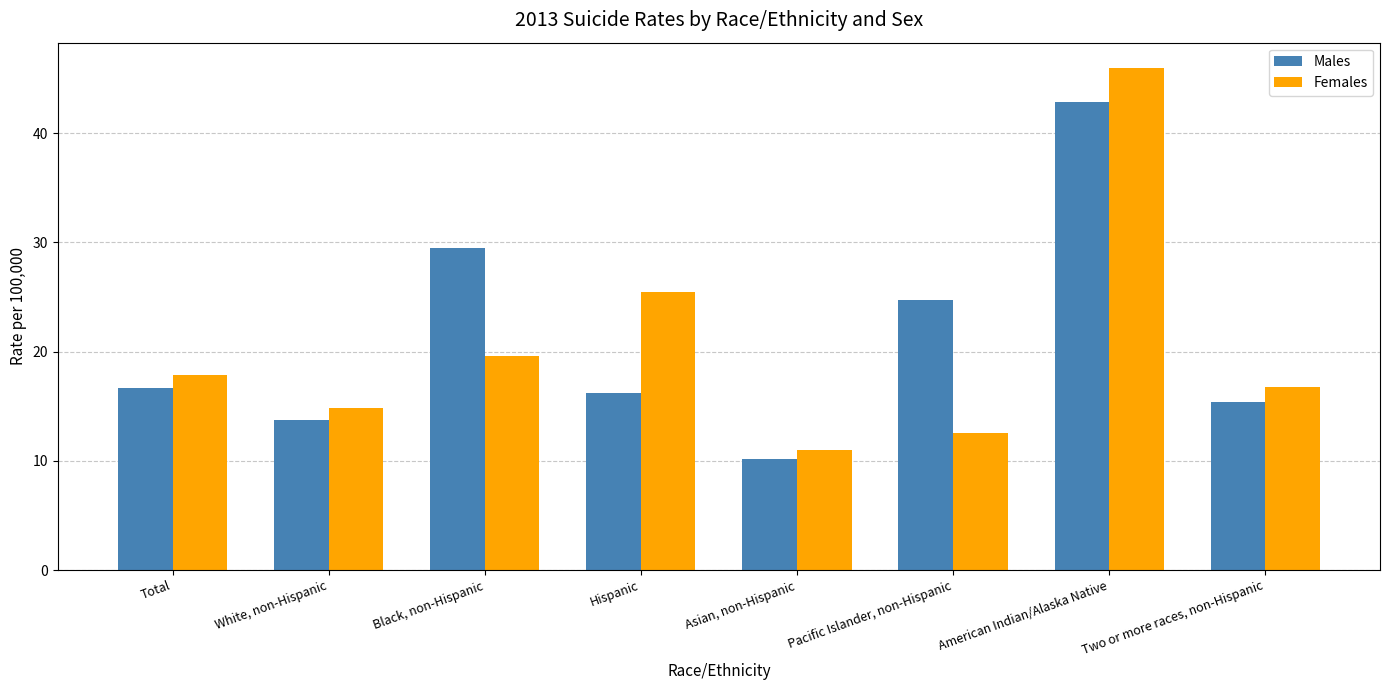

Is the value of Males at White, non-Hispanic greater than the value of Females at Pacific Islander, non-Hispanic?

Yes